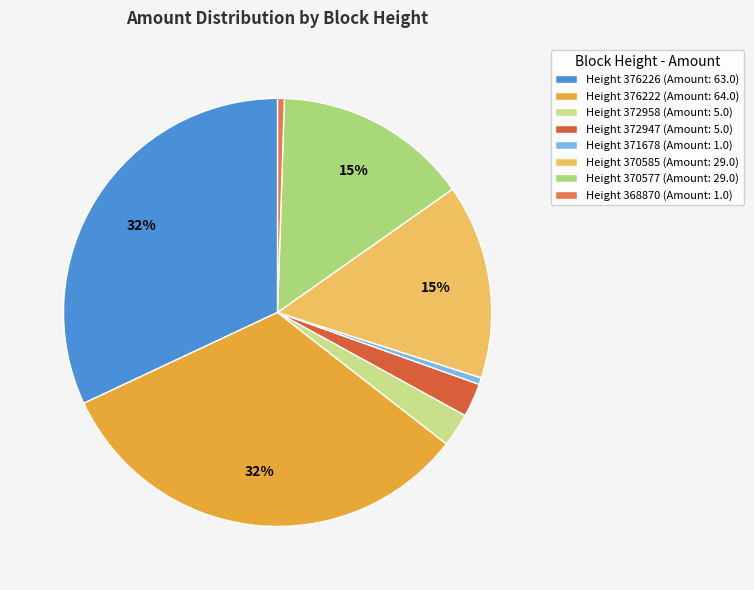

How many slices are in this pie chart?

8